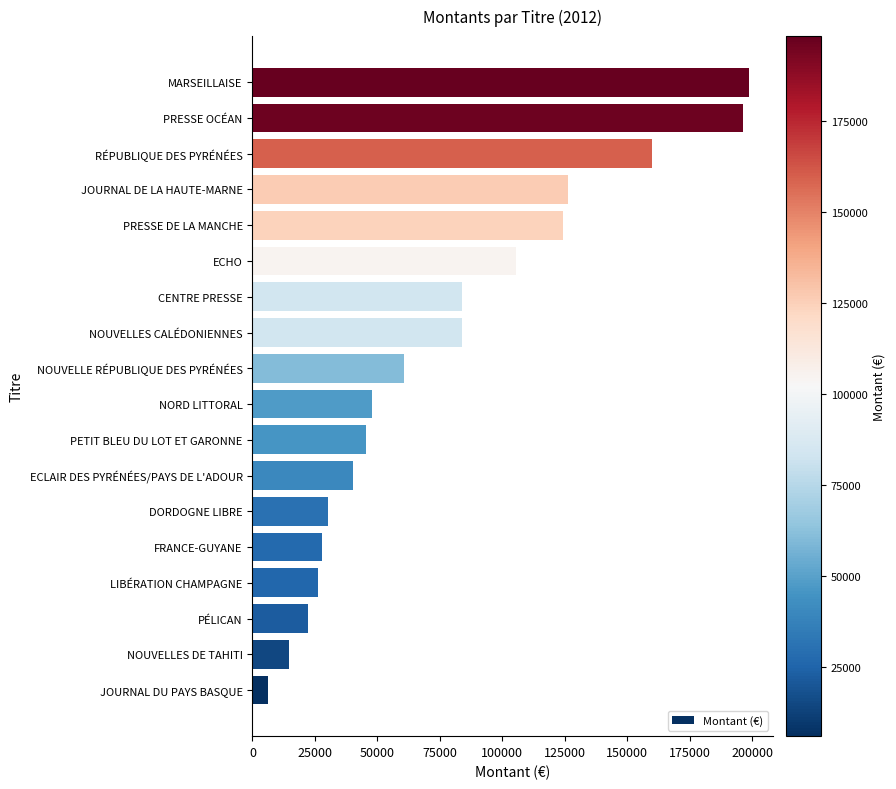

What is the change in value from JOURNAL DU PAYS BASQUE to PÉLICAN?

+16245